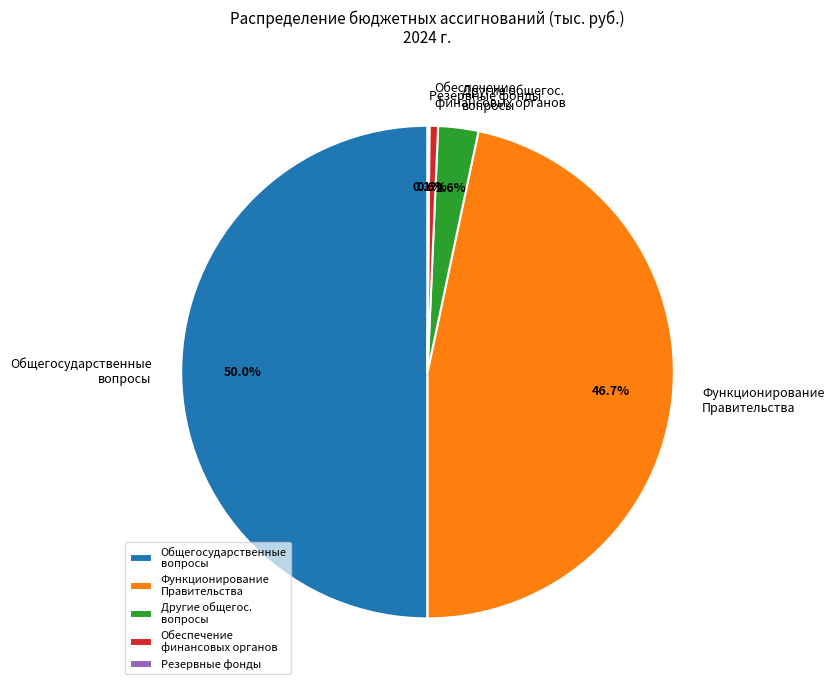

What is the largest slice in the pie chart?

Общегосударственные вопросы